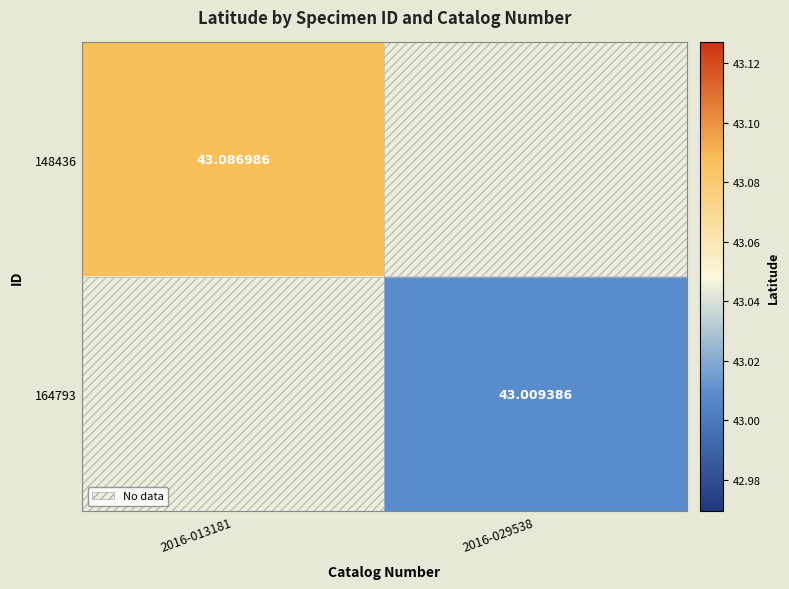

The value of 148436 at 2016-013181 is 25.0. True or false?

False